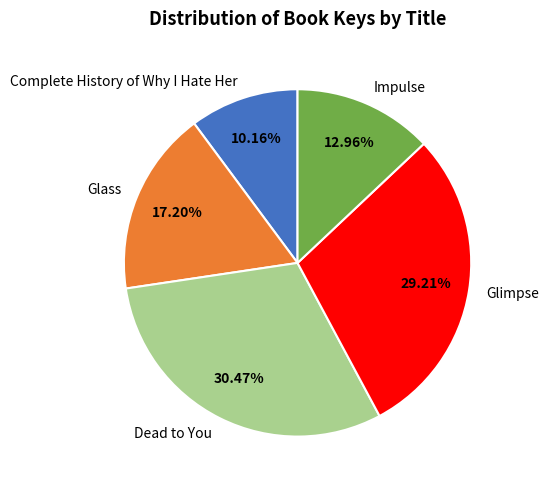

What portion of the pie excludes Glass?

82.8%